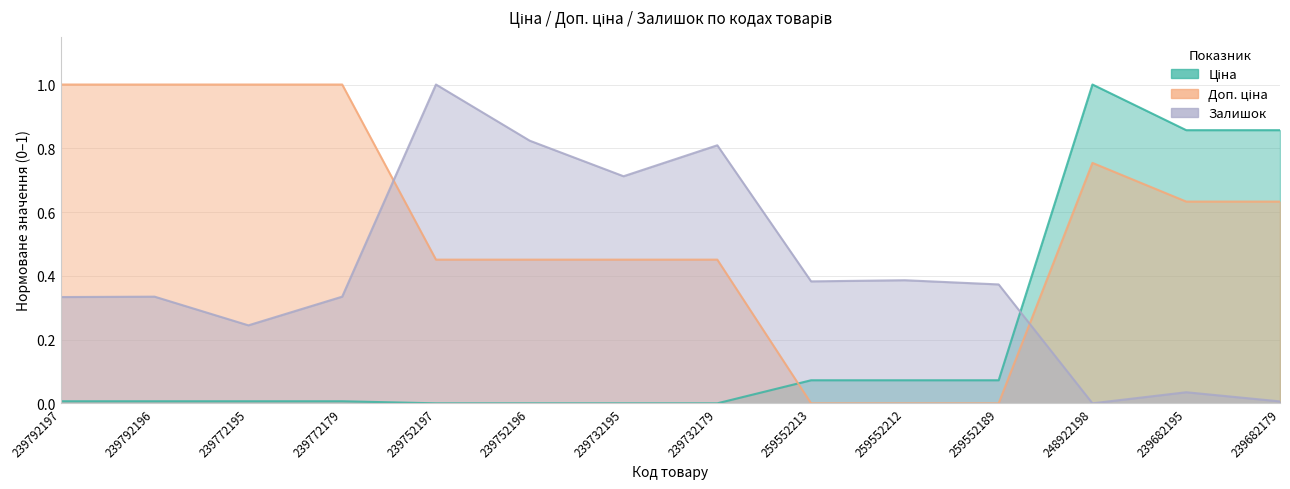

Where is the first local maximum for Ціна?

248922198